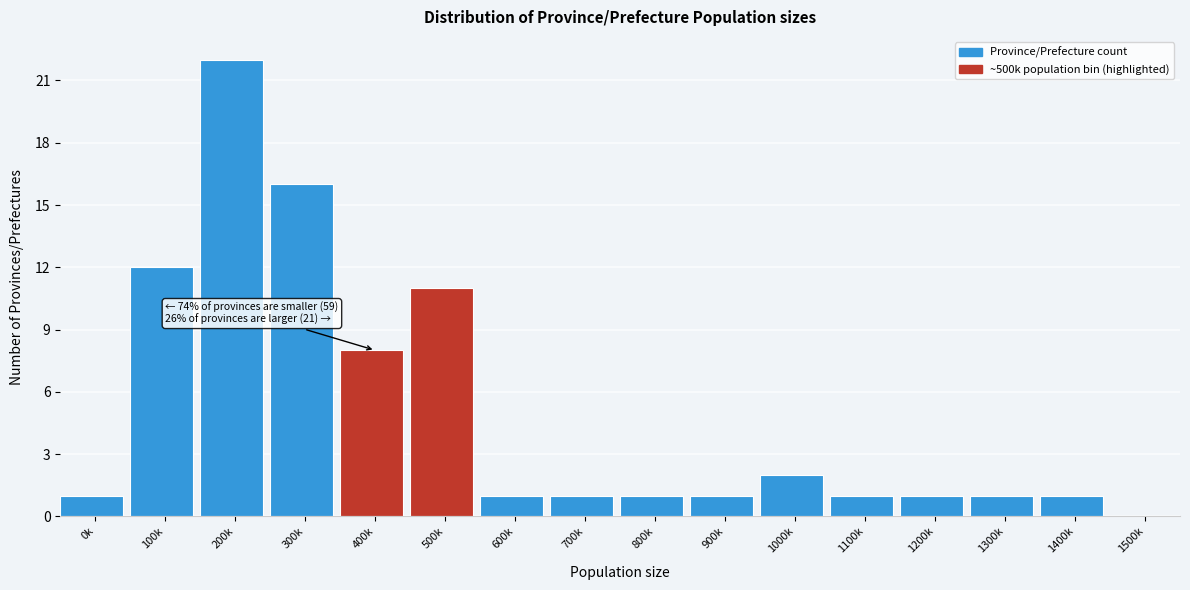

Reading right to left, extract all data points from this chart.

1500k=0	1400k=1	1300k=1	1200k=1	1100k=1	1000k=2	900k=1	800k=1	700k=1	600k=1	500k=11	400k=8	300k=16	200k=22	100k=12	0k=1